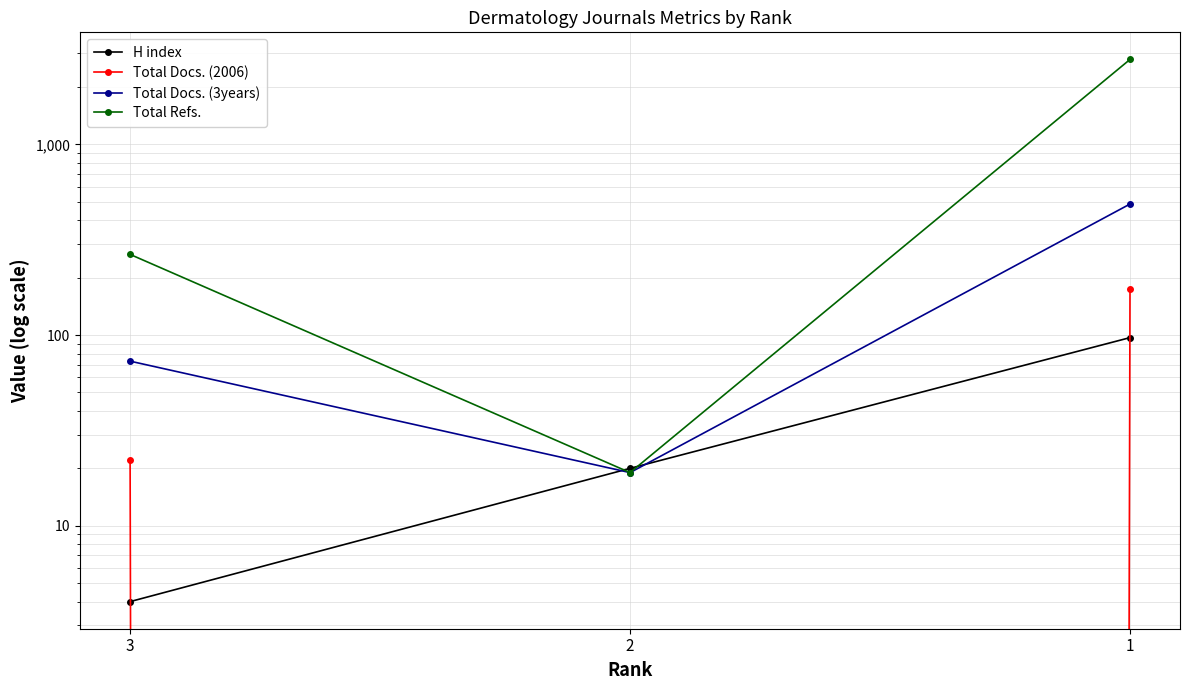

At 1, list the series in order from largest to smallest.

Total Refs., Total Docs. (3years), Total Docs. (2006), H index